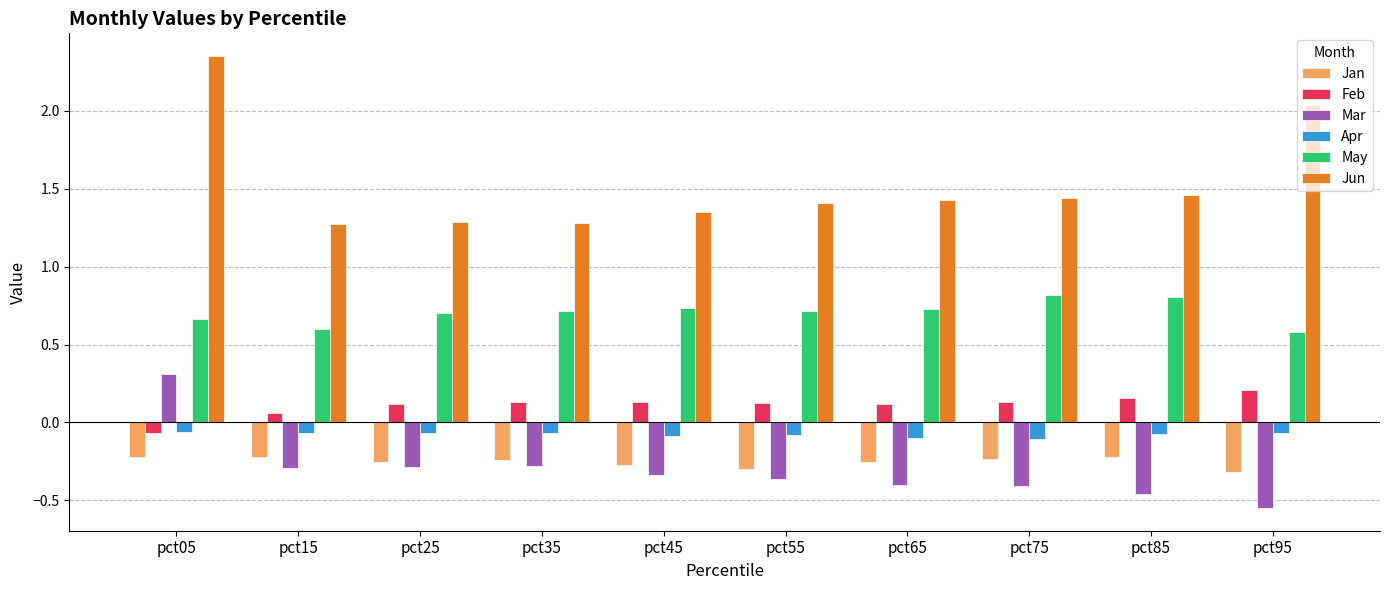

At which category does the chart reach its minimum across all series?

pct95